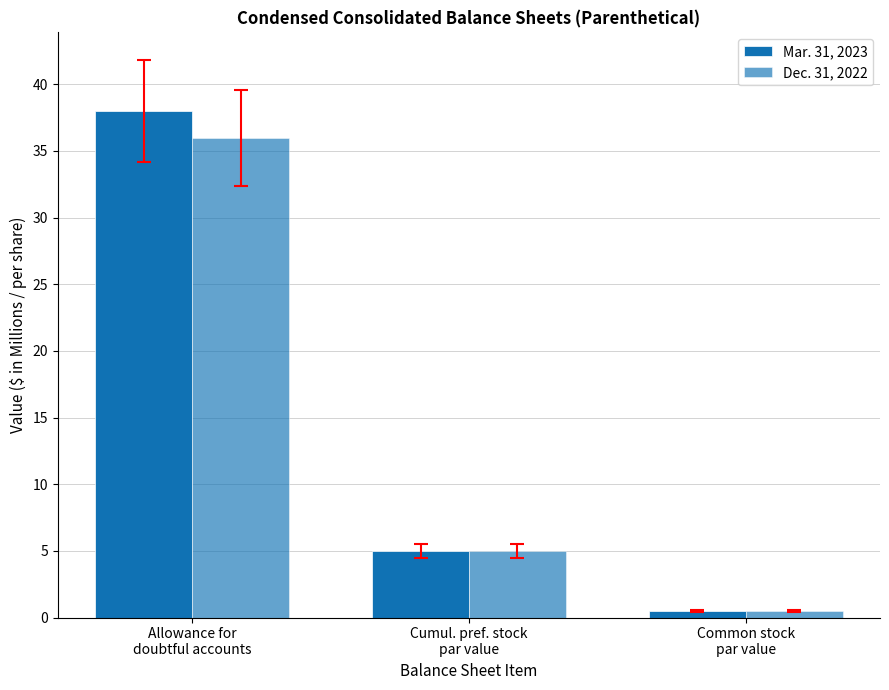

True or false: Dec. 31, 2022 has a value of 5.0 at Cumul. pref. stock
par value.

True